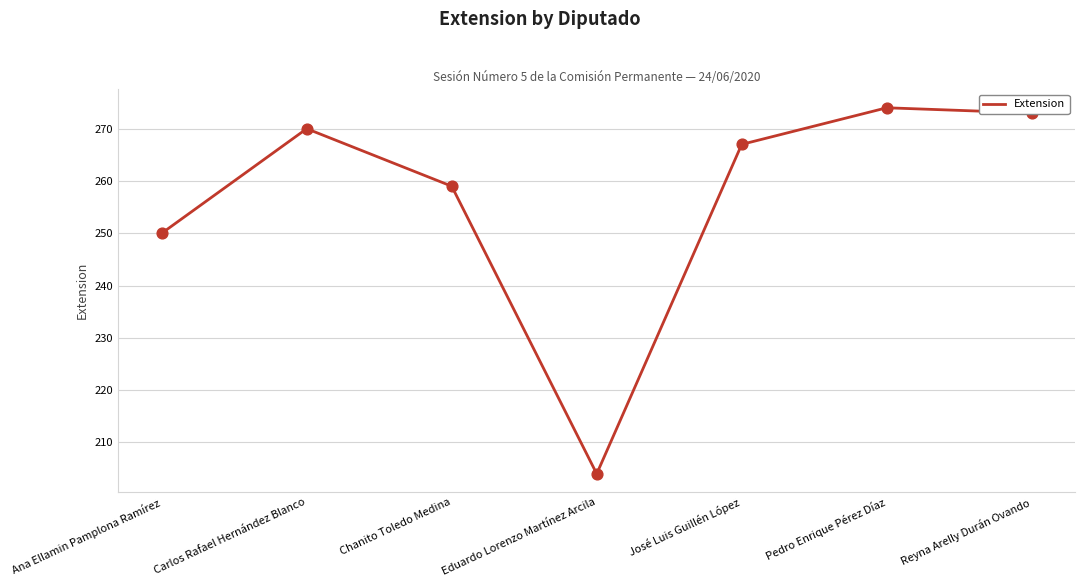

What is the change in value from Ana Ellamin Pamplona Ramírez to Eduardo Lorenzo Martínez Arcila?

-46